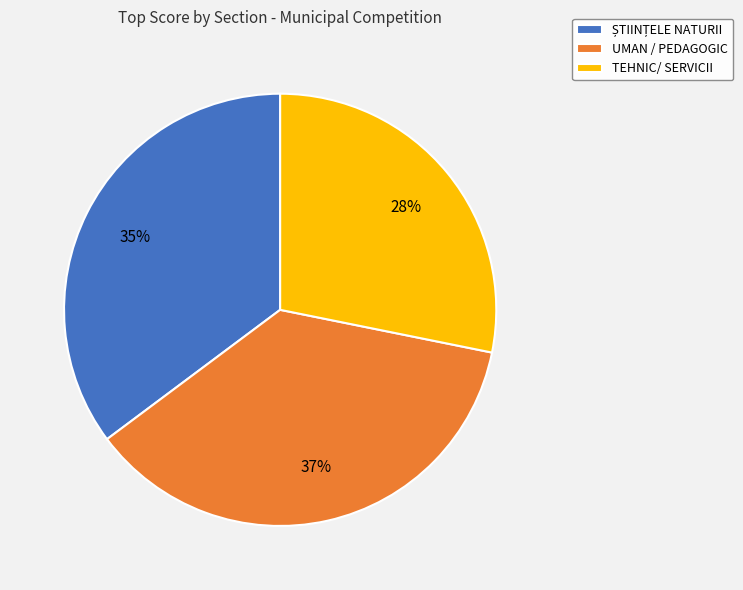

To the nearest percent, what is the average slice percentage?

33%